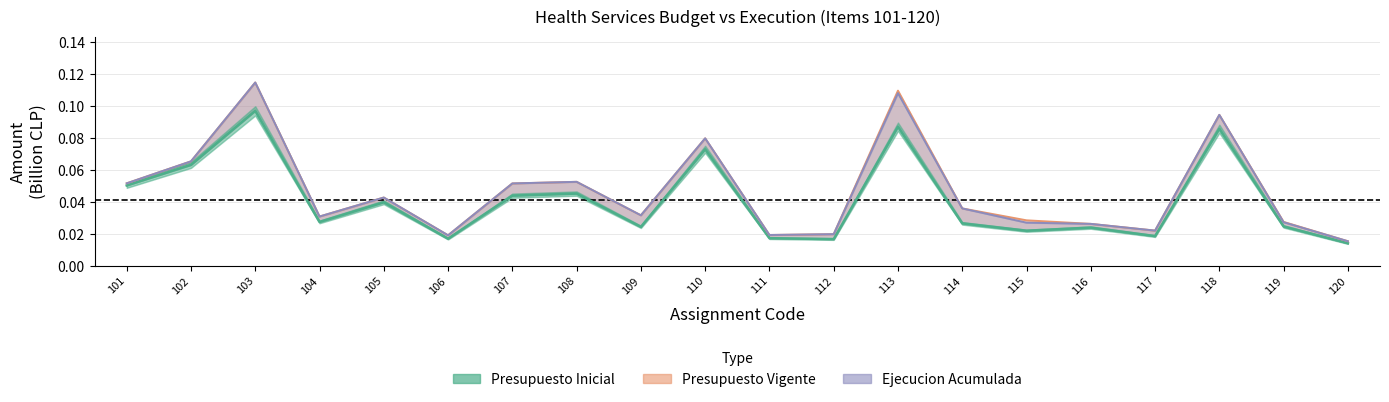

Which series has the largest range (max minus min)?

Ejecucion Acumulada